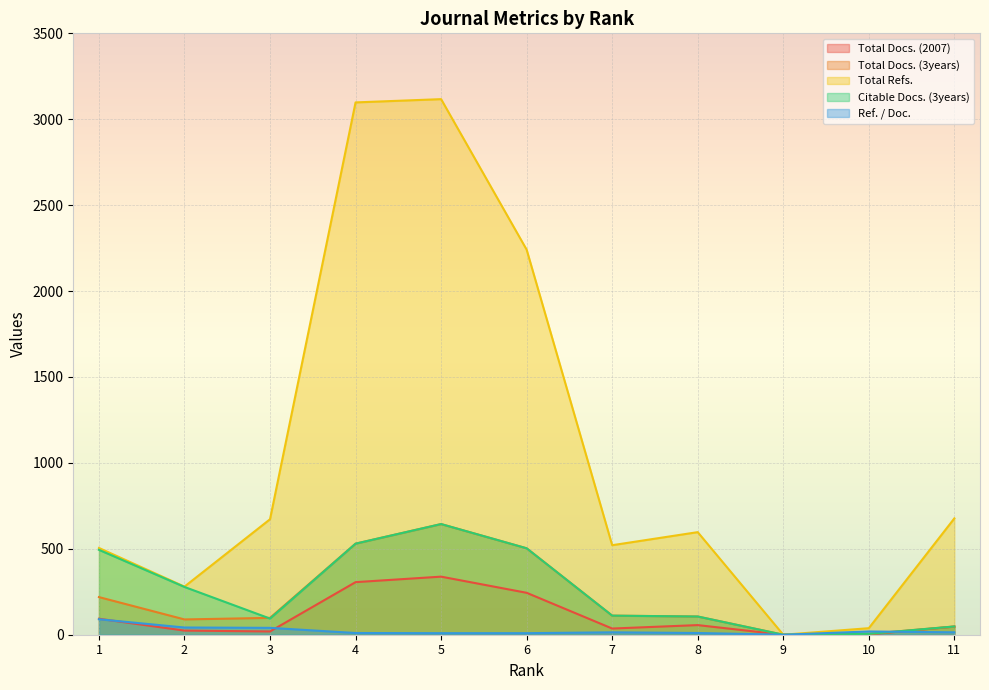

Reading left to right, list all the values displayed in this chart.

Total Docs. (2007): 93	24	19	306	338	244	36	56	0	2	47
Total Docs. (3years): 219	89	98	530	644	503	111	106	0	5	48
Total Refs.: 505	280	672	3098	3117	2241	521	597	0	38	677
Citable Docs. (3years): 494	278	94	530	644	503	111	106	0	5	48
Ref. / Doc.: 90	42	40	10	9	9	14	10	0	19	14